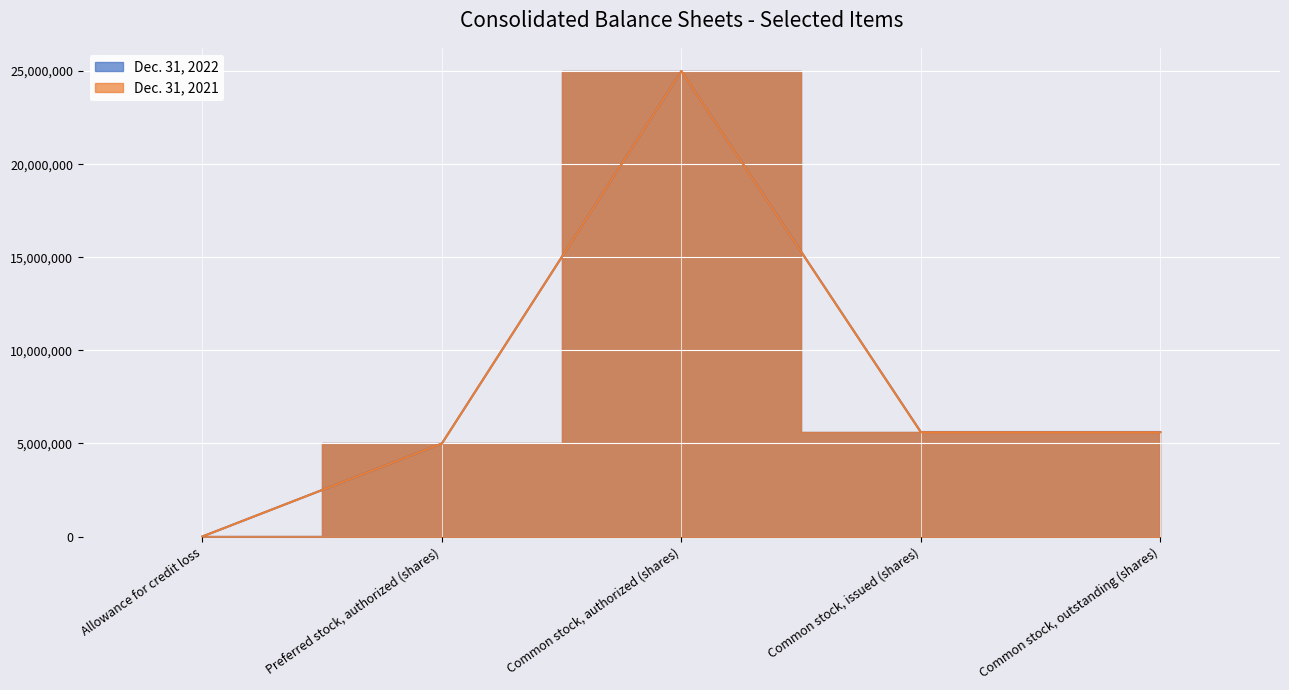

At which label does Dec. 31, 2021 reach its minimum?

Allowance for credit loss